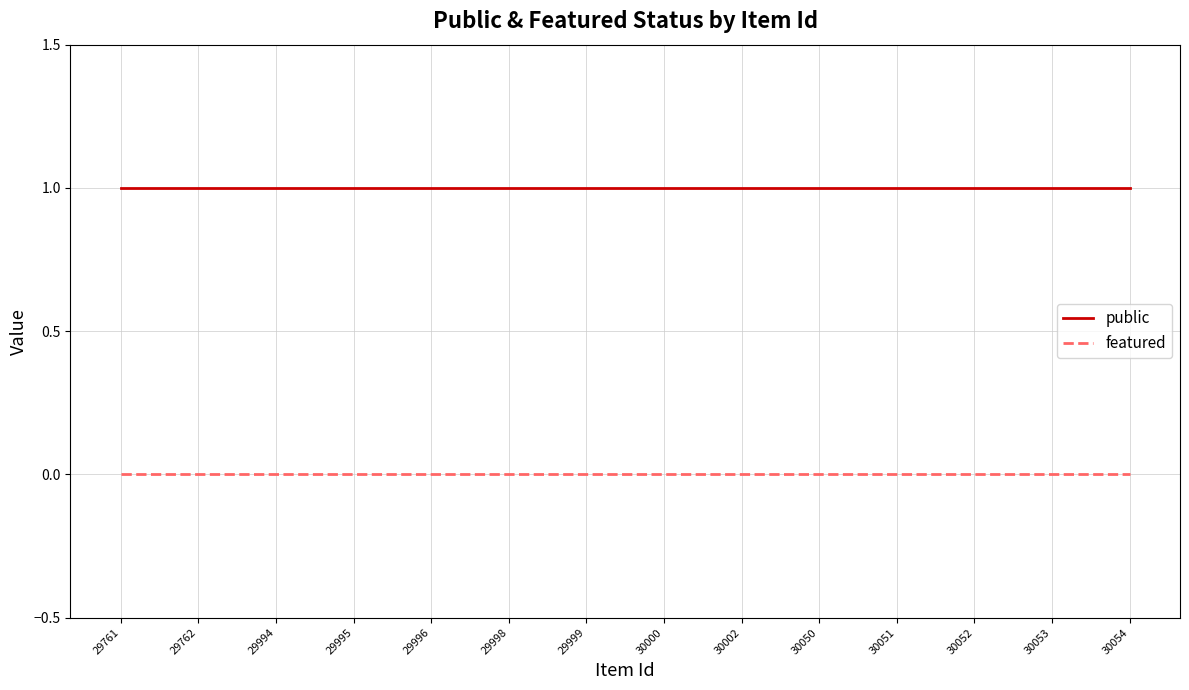

Which series has the largest total across all categories?

public